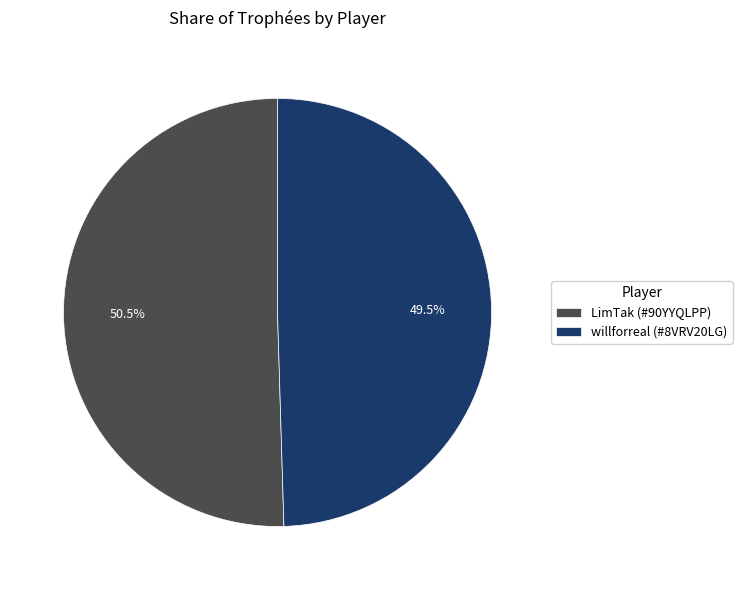

Between willforreal (#8VRV20LG) and LimTak (#90YYQLPP), which is larger?

LimTak (#90YYQLPP)